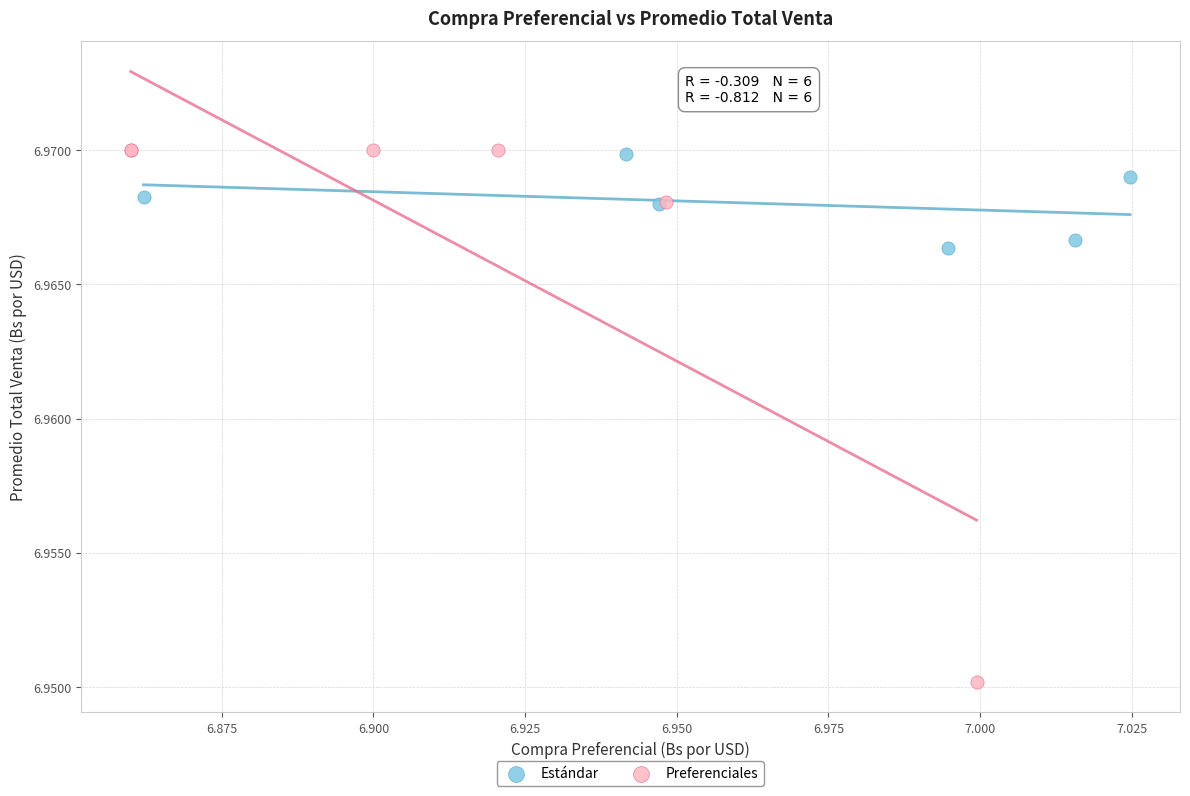

Which series has the largest Y range (max minus min)?

Preferenciales